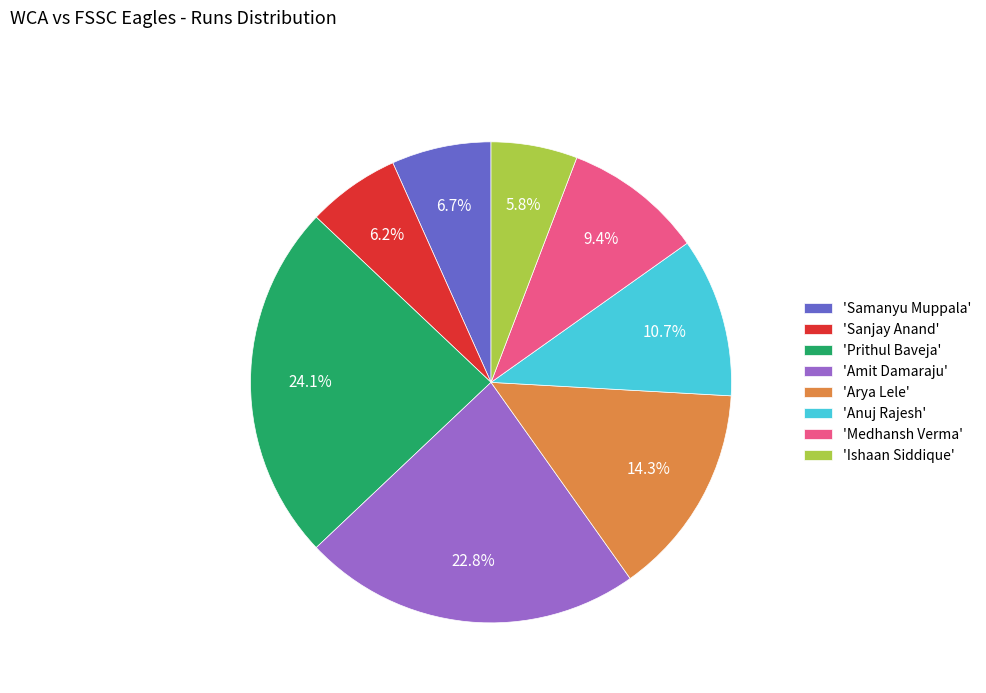

Between 'Medhansh Verma' and 'Amit Damaraju', which is larger?

'Amit Damaraju'